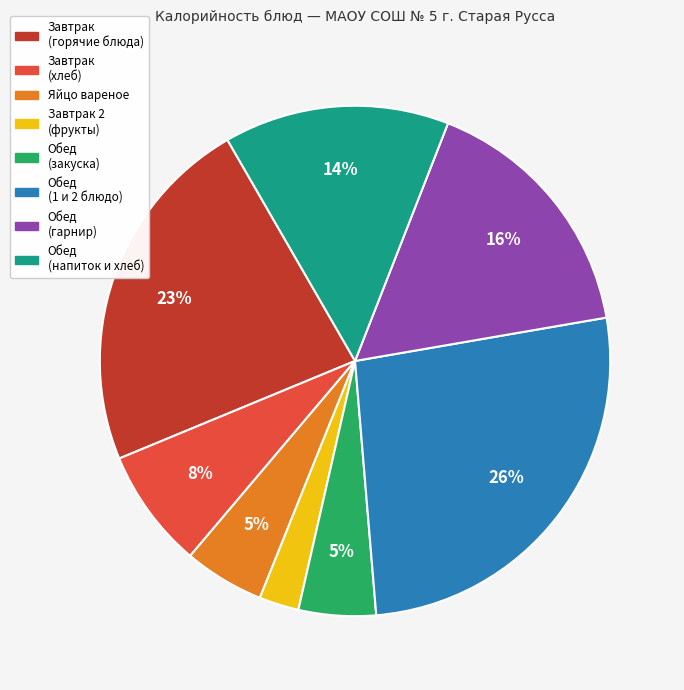

To the nearest percent, what is the average slice percentage?

12%